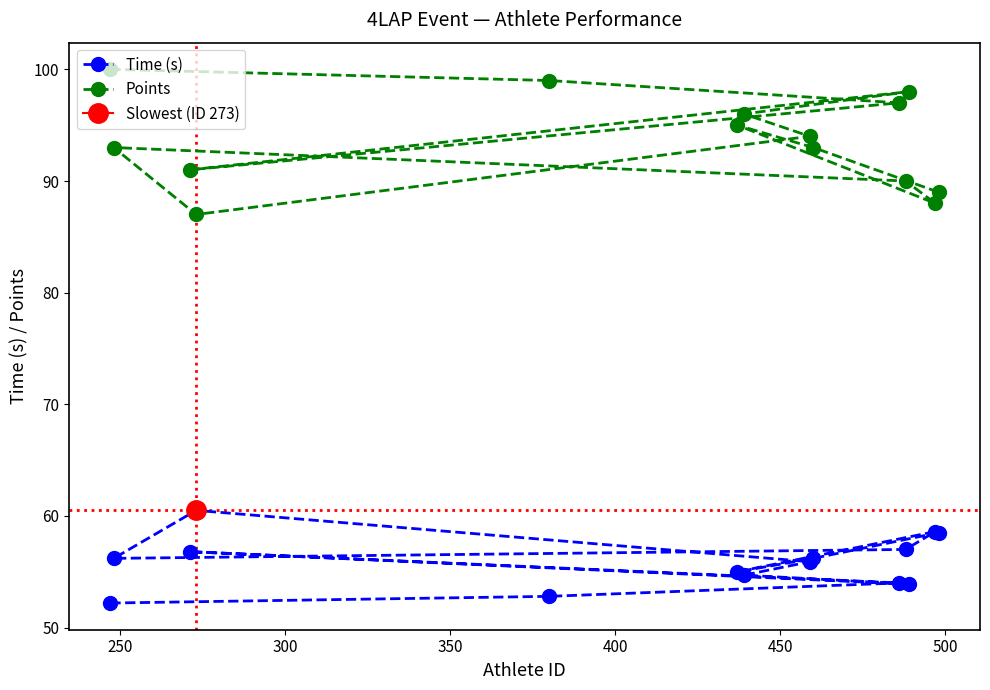

What is the value of the Points point at the 1st from the left?

100.0